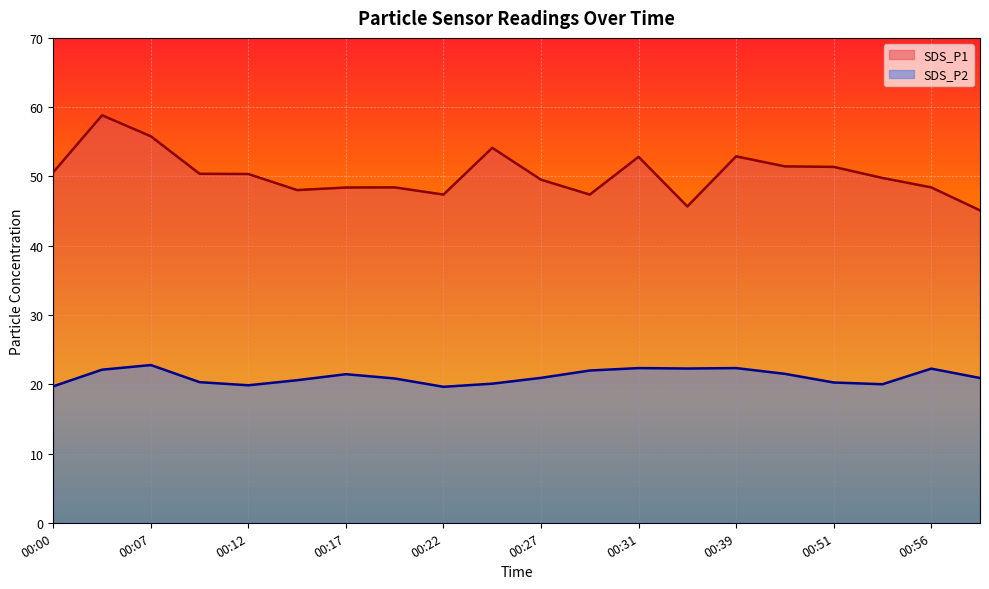

The SDS_P1 series shows 48.4 at 00:17. True or false?

True